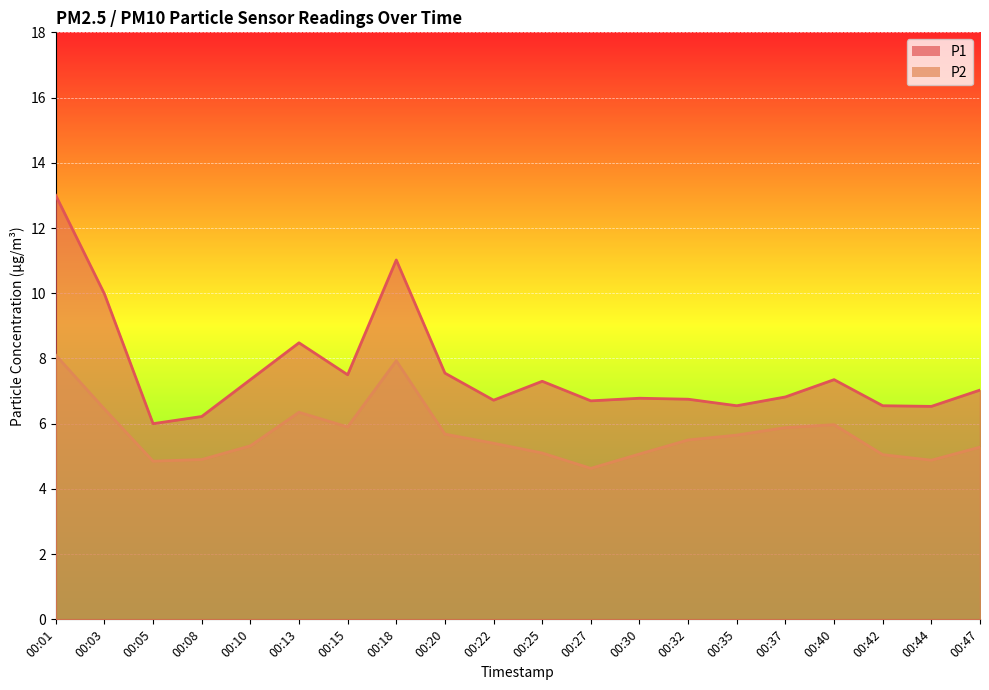

Rank the categories by P2 value from highest to lowest.

00:01, 00:18, 00:03, 00:13, 00:40, 00:15, 00:37, 00:20, 00:35, 00:32, 00:22, 00:10, 00:47, 00:25, 00:30, 00:42, 00:08, 00:44, 00:05, 00:27